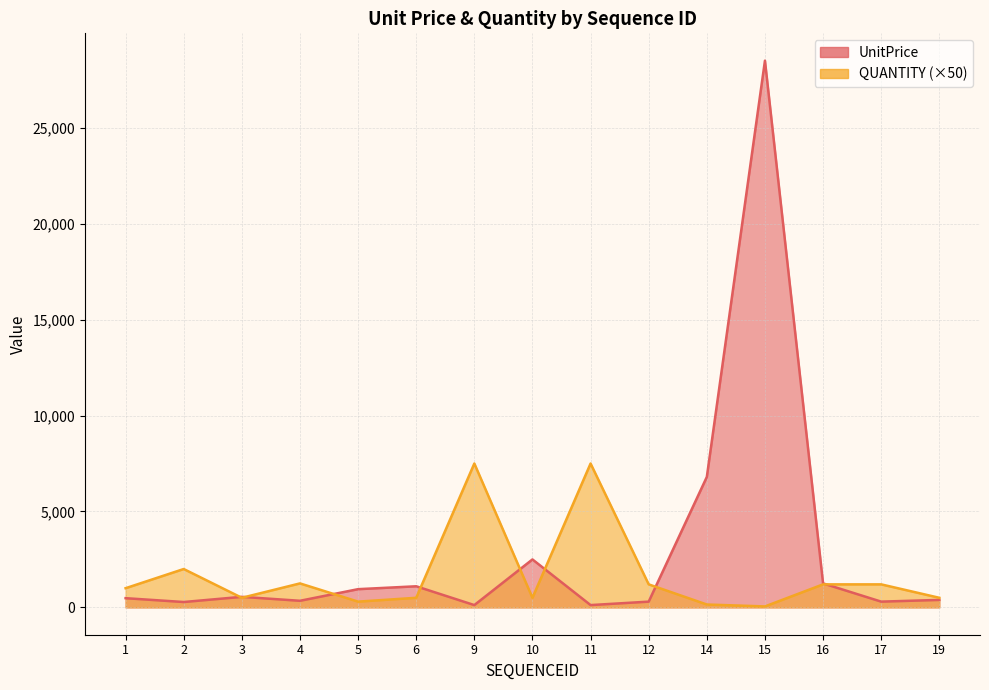

The UnitPrice series shows 1250 at 16. True or false?

True